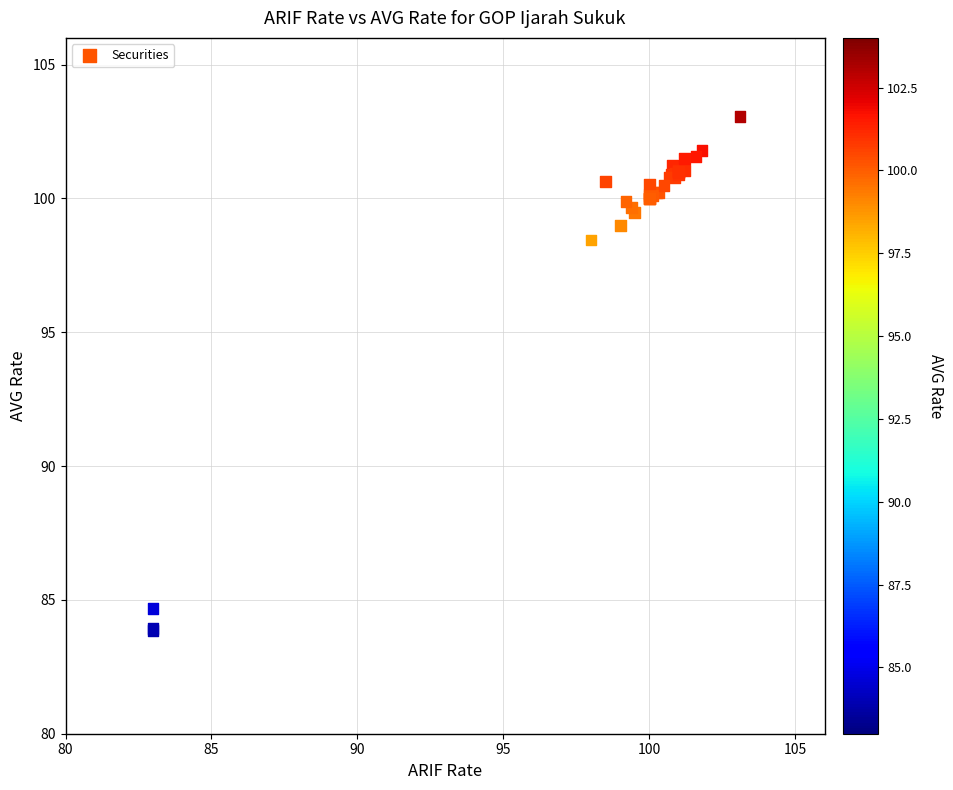

What Y value in the scatter plot is closest to 93?

98.5